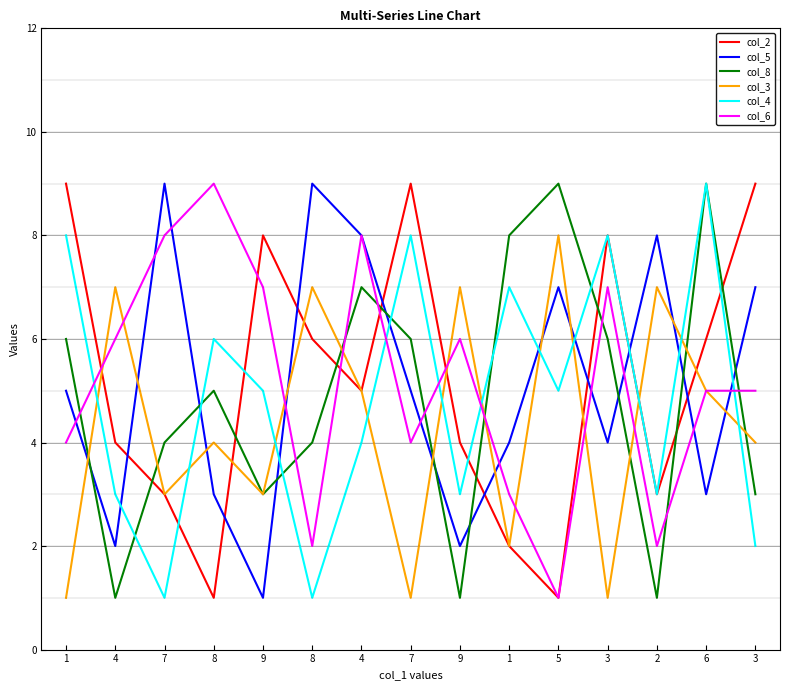

How many lines are shown in the chart?

6